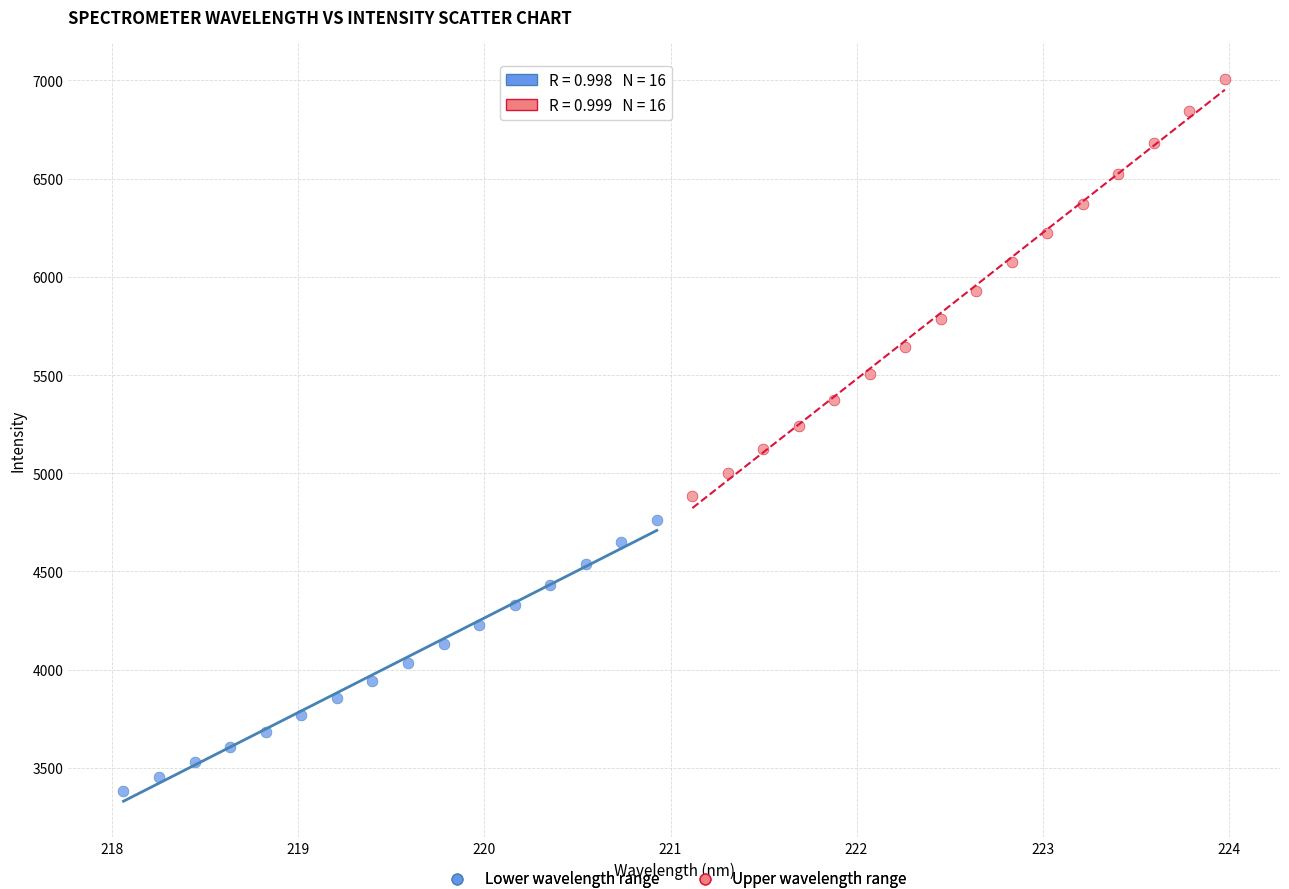

Which series contains the lowest Y value?

Lower wavelength range